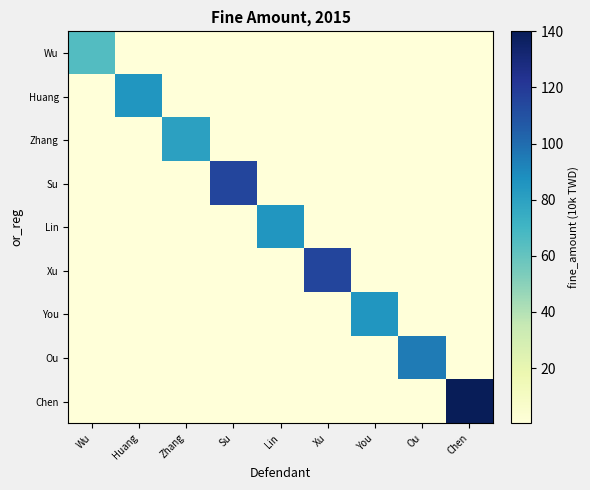

Rank the series by their maximum value, from highest to lowest.

Chen, Su, Xu, Ou, Huang, Lin, You, Zhang, Wu